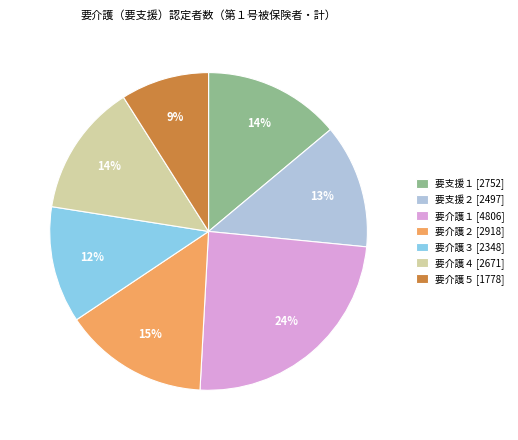

Count the number of slices in the pie.

7